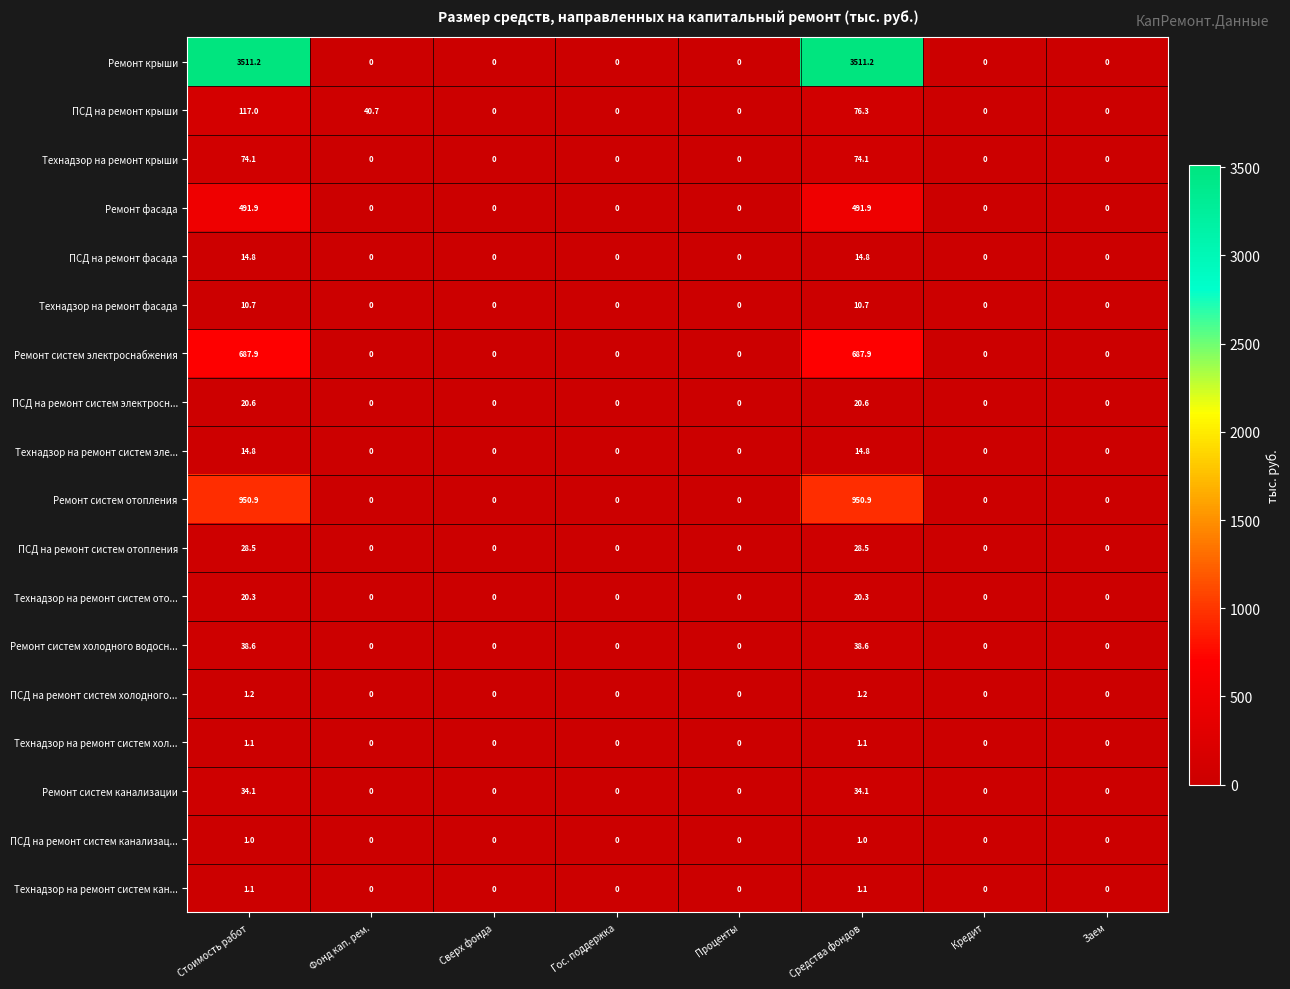

Is the value of Ремонт систем электроснабжения at Средства фондов greater than the value of Ремонт систем канализации at Стоимость работ?

Yes